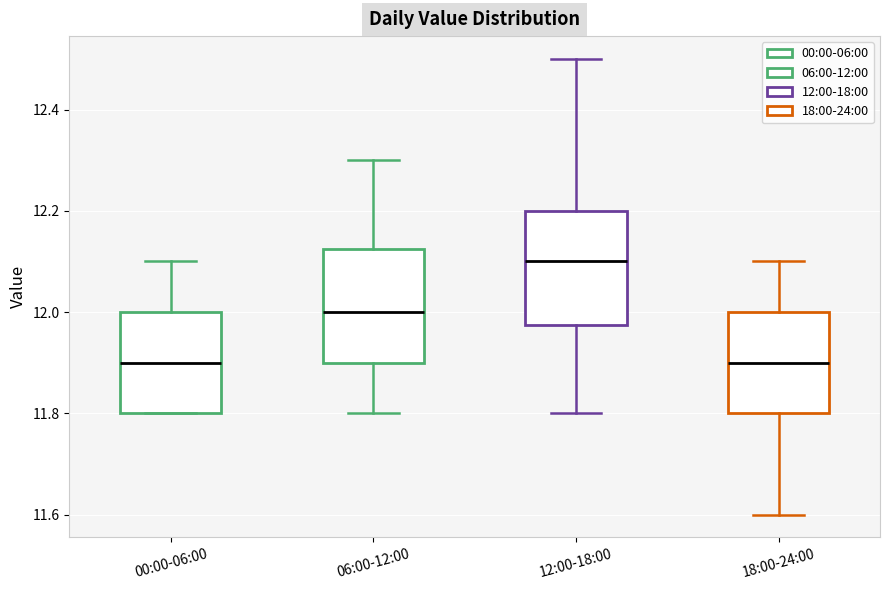

Which box's median line is the highest?

12:00-18:00